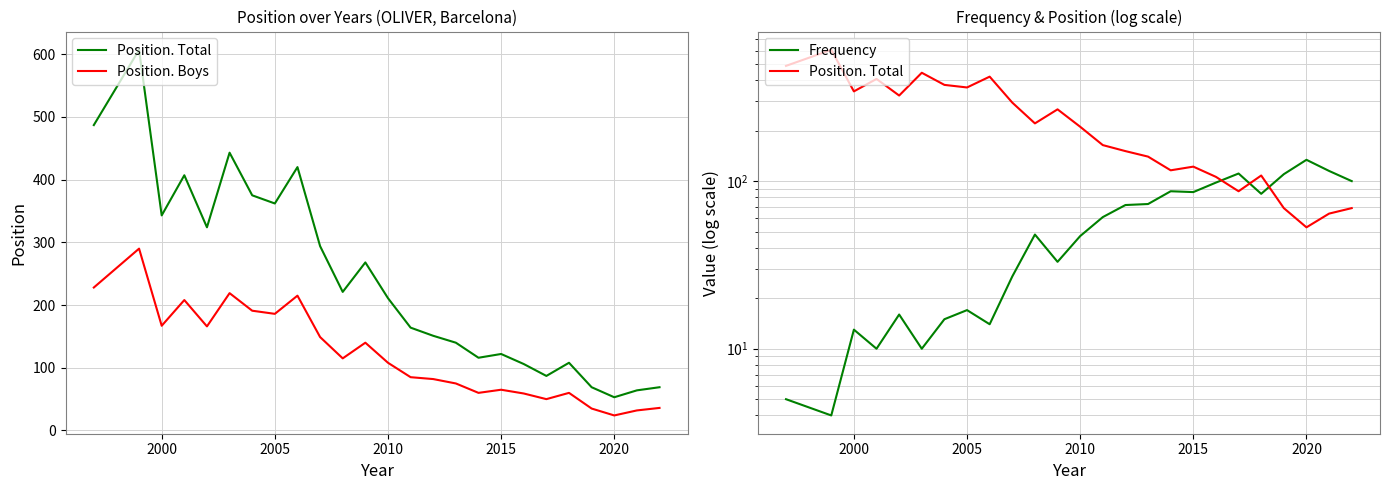

Rank the series at 2000 from highest to lowest value.

Position. Total, Position. Boys, Frequency